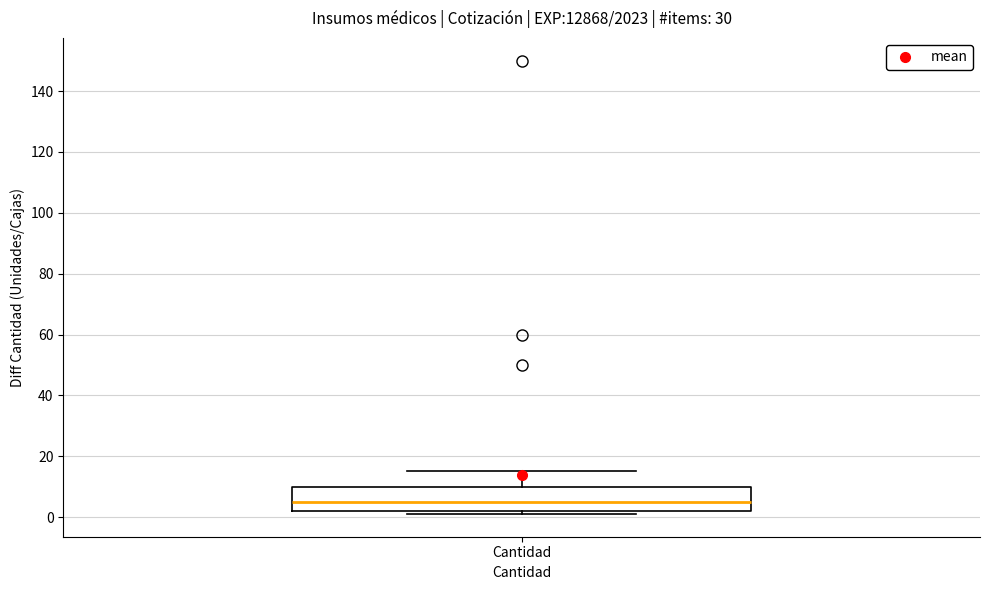

Where is the upper edge of the box for Cantidad on the y-axis? The values are not printed on the chart, so give them approximately, as read against the axis.

10